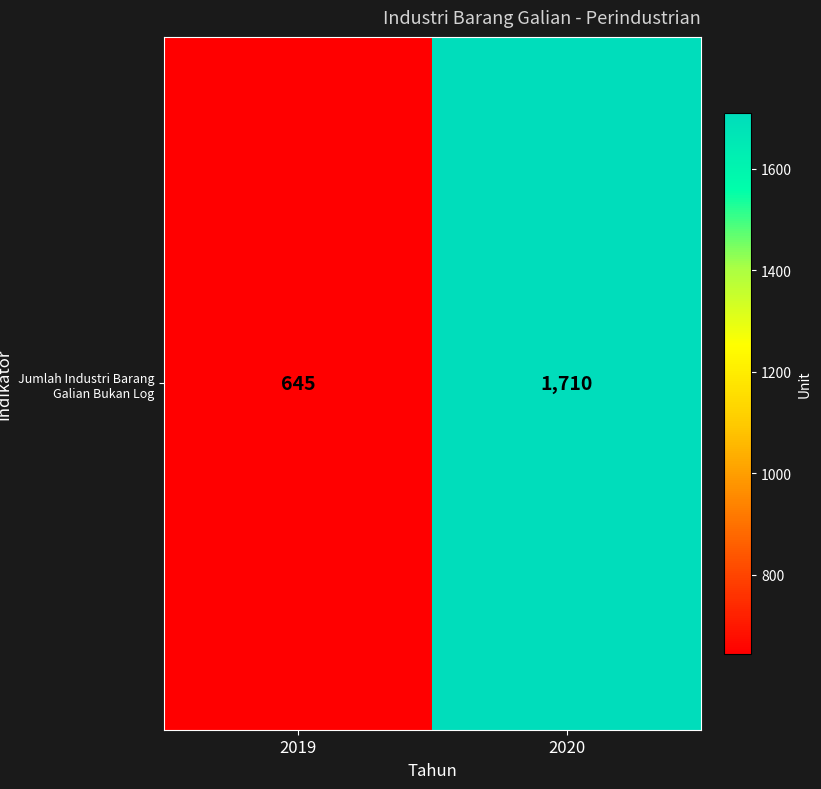

What is the smallest value displayed?

645